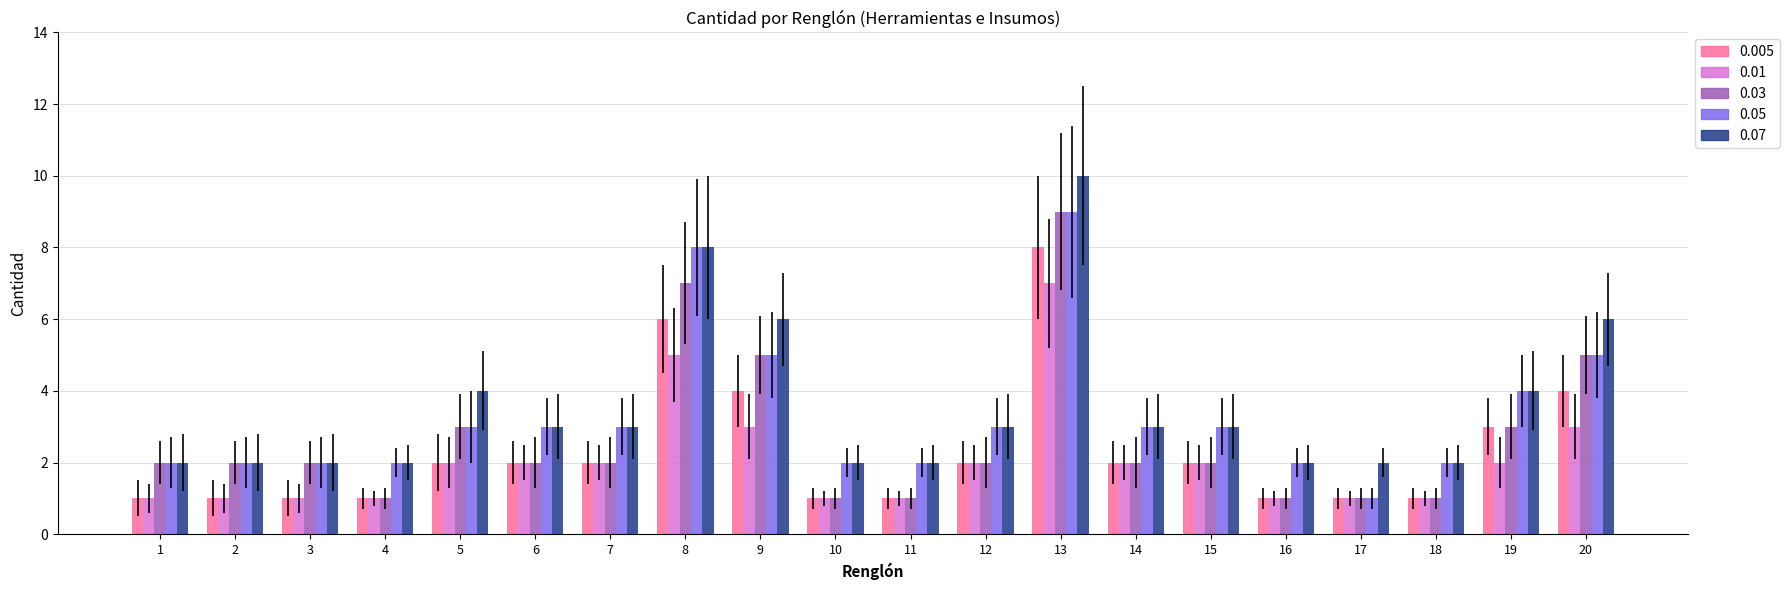

At which category is the sum across all series the highest?

13